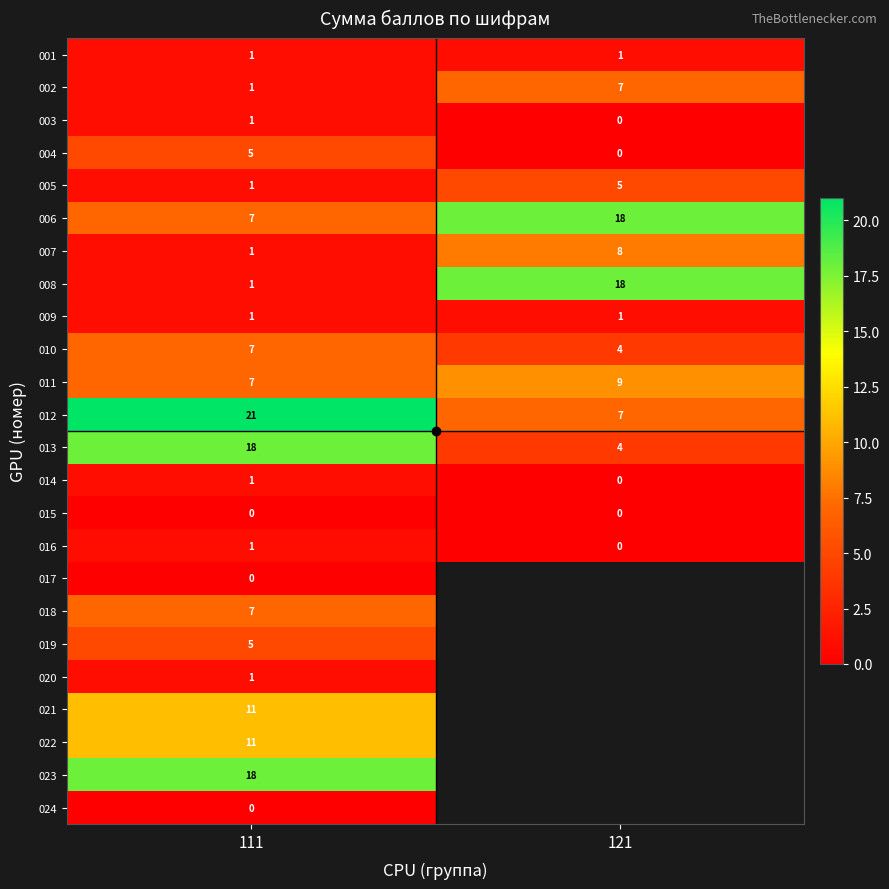

What is the sum of the 002 values at 111 and 121?

8